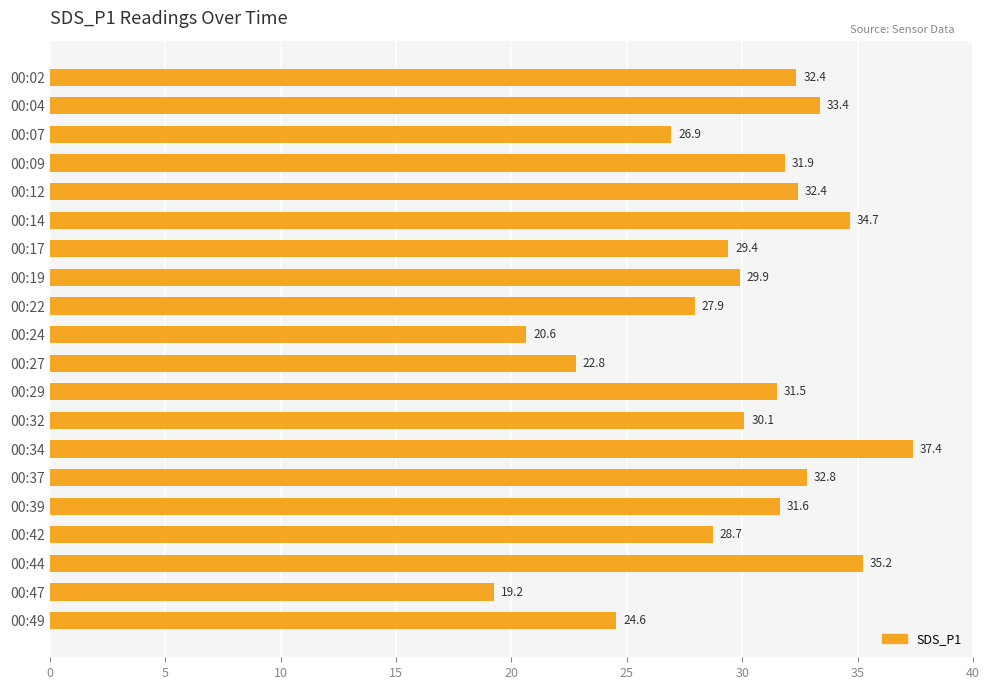

Approximately how many times larger is the value at 00:42 compared to 00:07?

1.1